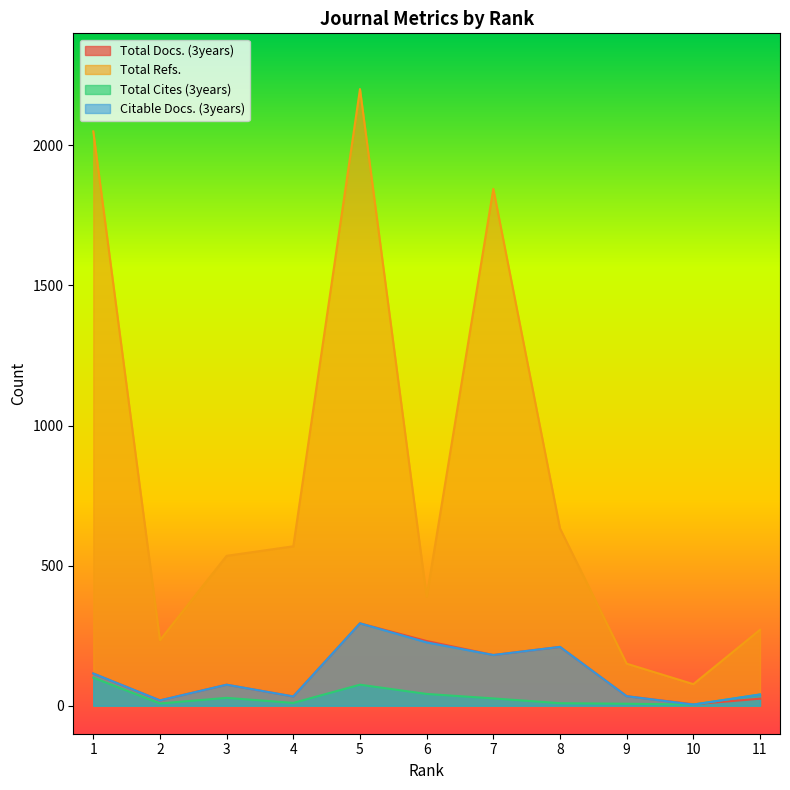

What is the maximum value for Total Docs. (3years)?

294